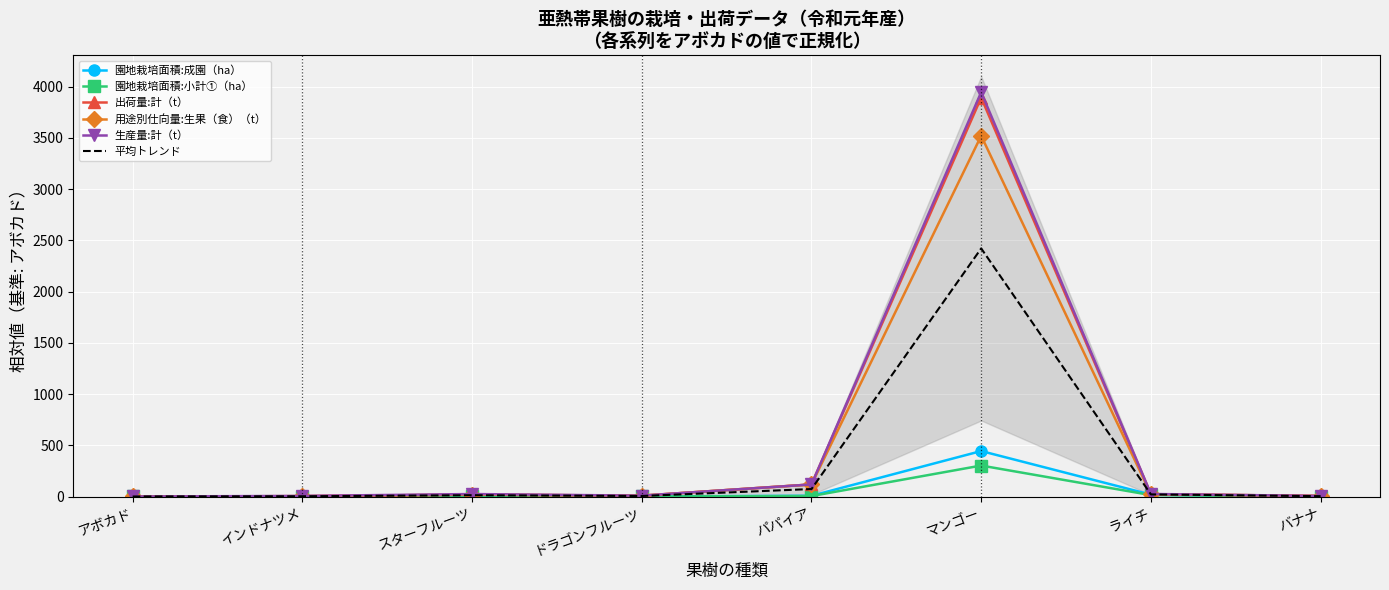

What is the difference between the maximum and minimum values in the 出荷量:計（t） series?

3892.0